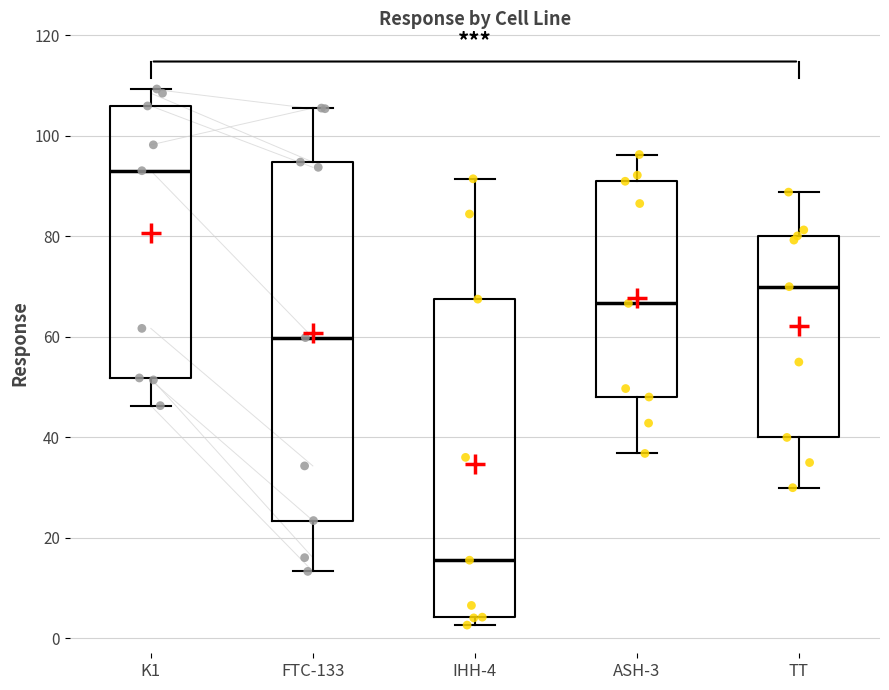

Reading left to right, transcribe this box plot: for each box, give where its median line is, the range the box spans, and where its two whiskers end, as read against the y-axis. The values are not printed on the chart, so give them approximately, as read against the axis.

K1: median 94, box 52 to 106, whiskers 46 to 110
FTC-133: median 60, box 24 to 94, whiskers 14 to 106
IHH-4: median 16, box 4 to 68, whiskers 2 to 92
ASH-3: median 66, box 48 to 90, whiskers 36 to 96
TT: median 70, box 40 to 80, whiskers 30 to 88